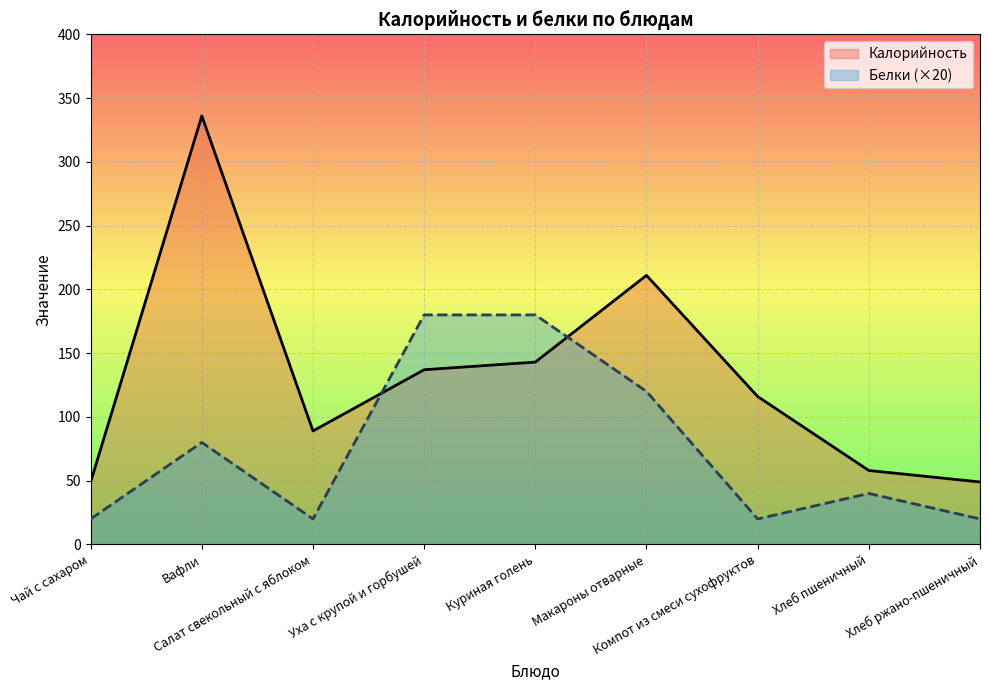

At which label is Белки closest to 100?

Вафли